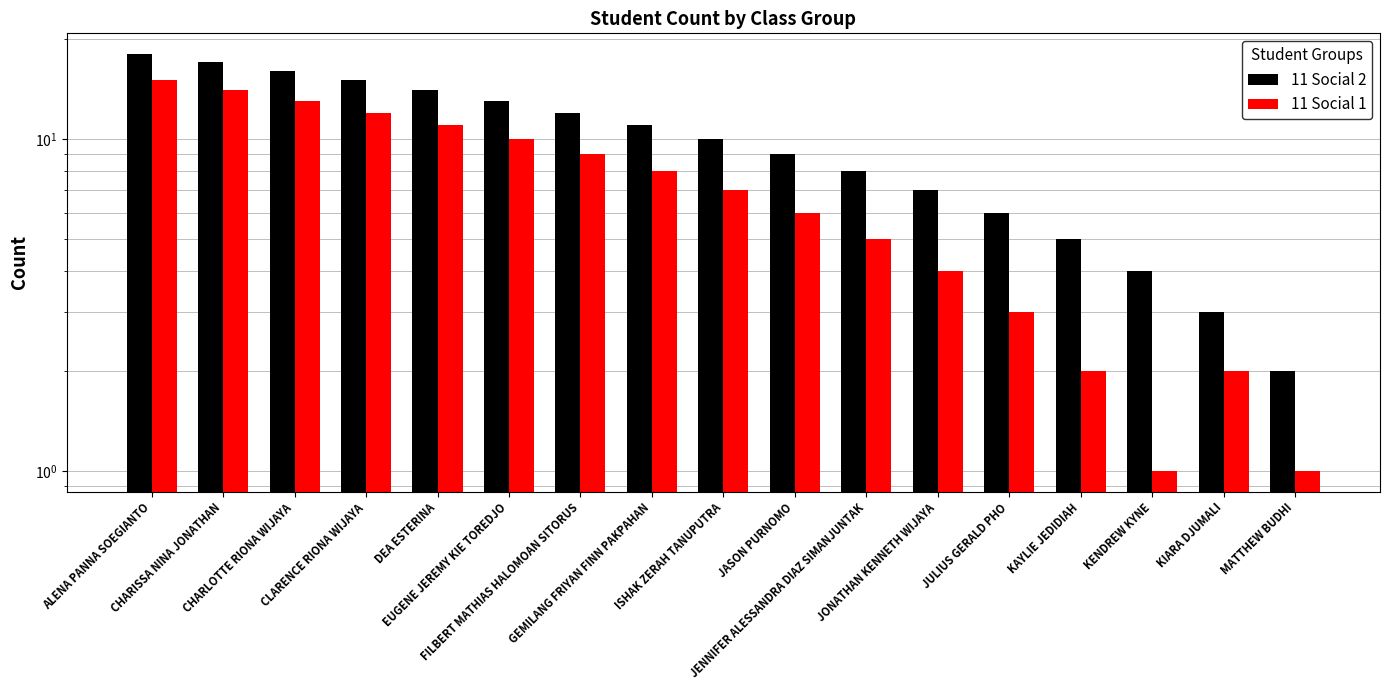

What is the label of the 6th bar from the left?

EUGENE JEREMY KIE TOREDJO